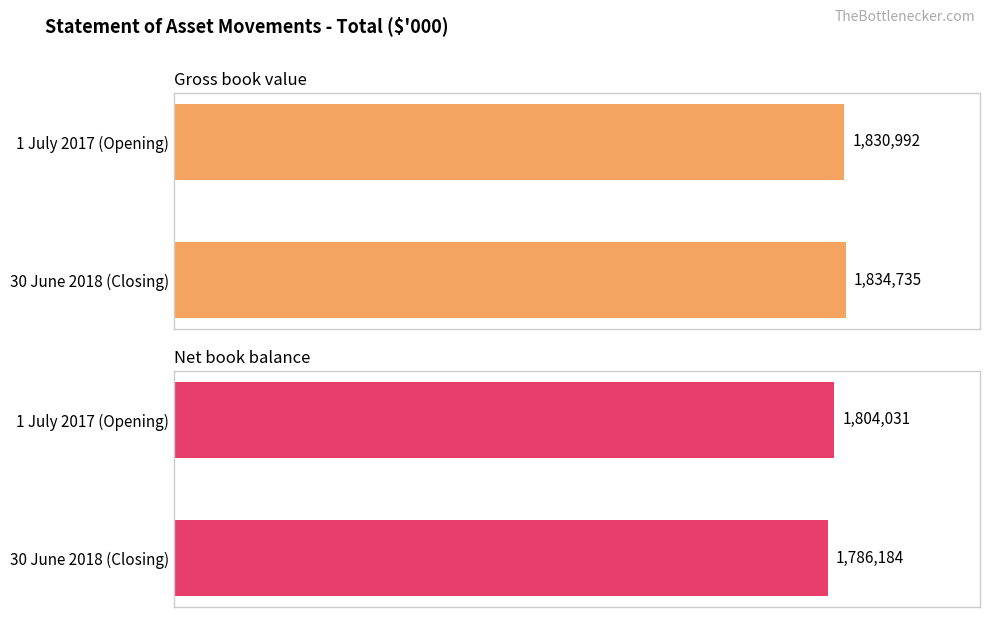

How many series are shown in this chart?

2